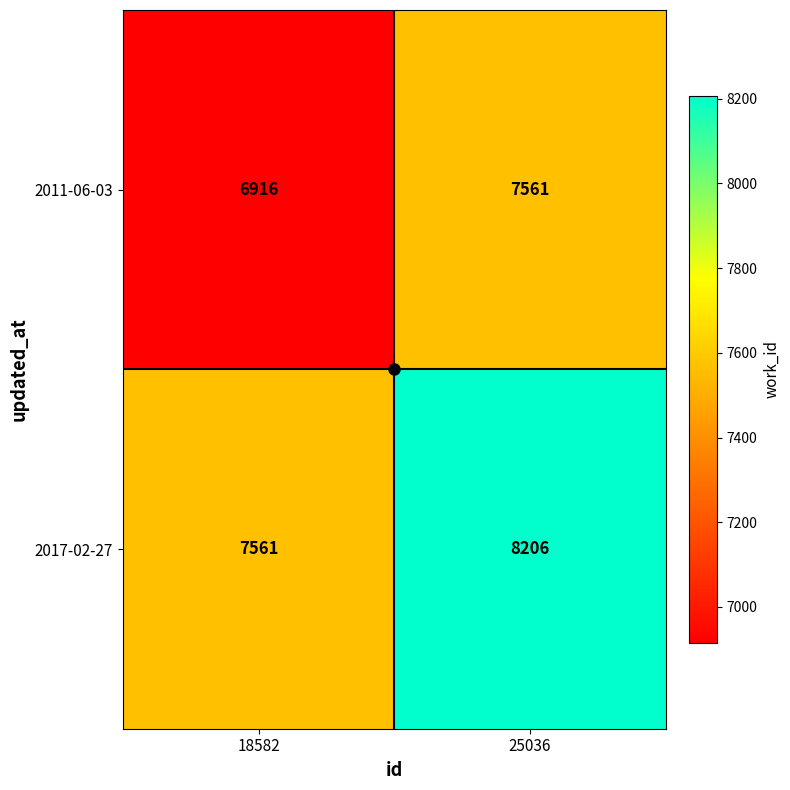

What is the average value of the 2017-02-27 series?

7884